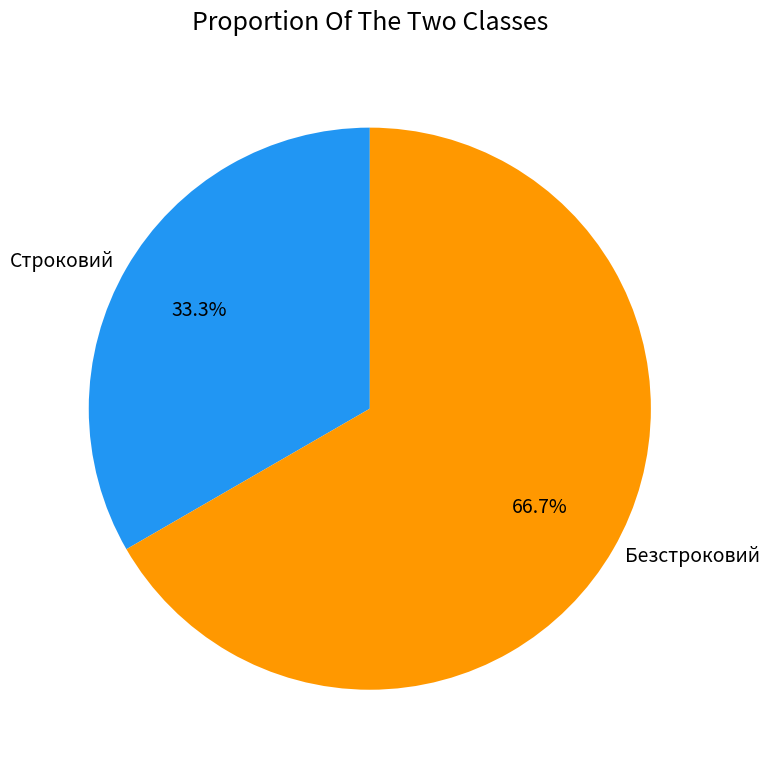

Does any single category account for the majority?

Yes